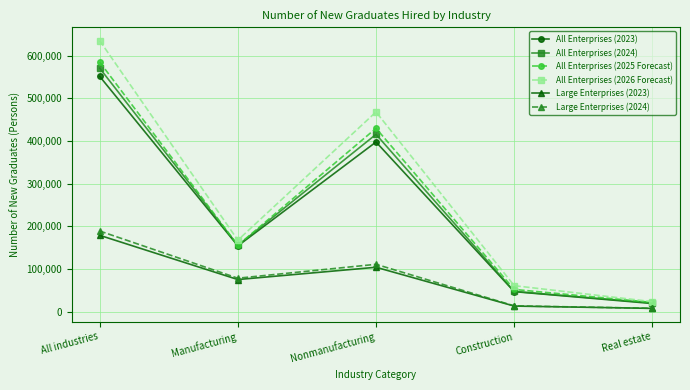

True or false: Large Enterprises (2023) and All Enterprises (2025 Forecast) intersect in this chart.

False